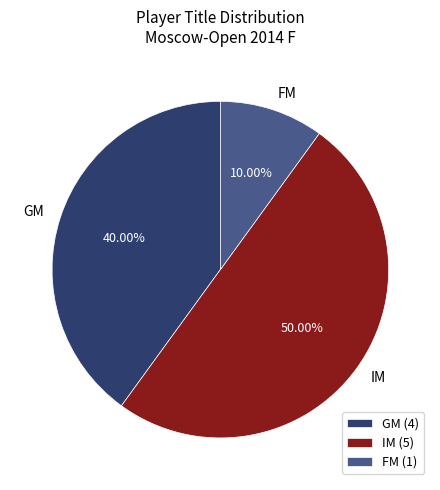

The IM slice represents 50% of the pie. True or false?

True